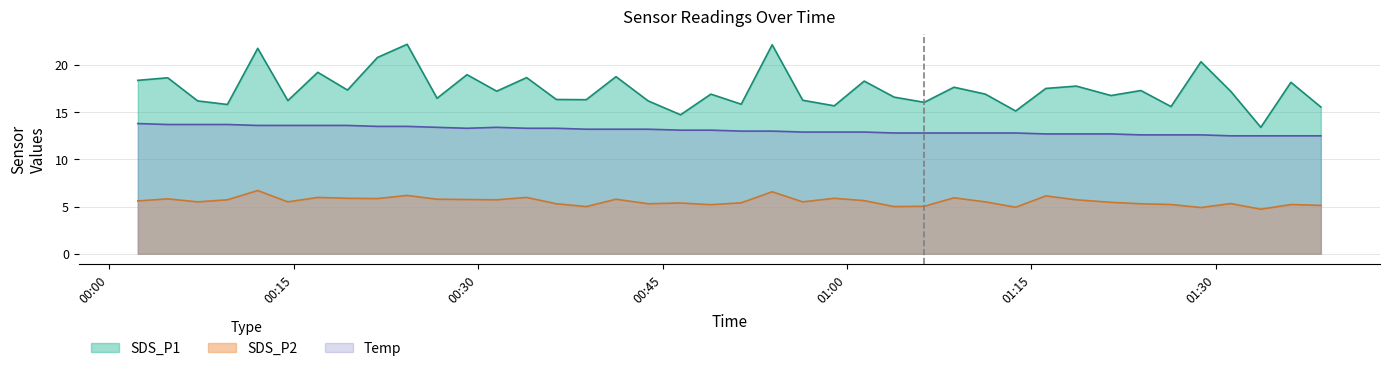

Which series has the widest spread of values?

SDS_P1